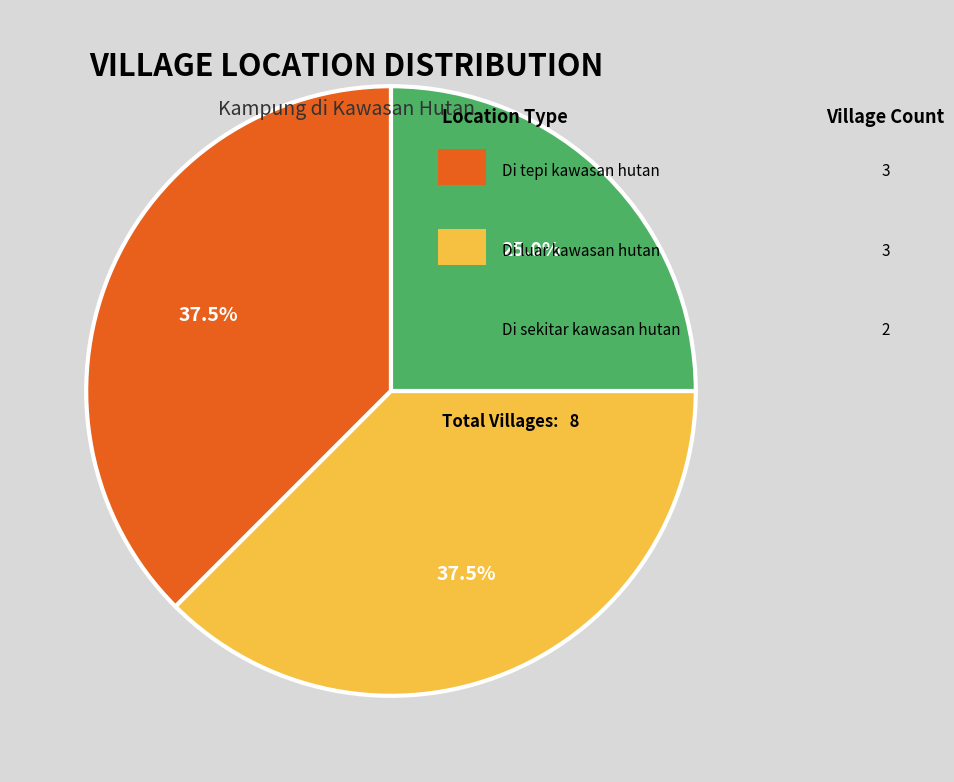

Is there a majority slice in this chart?

No